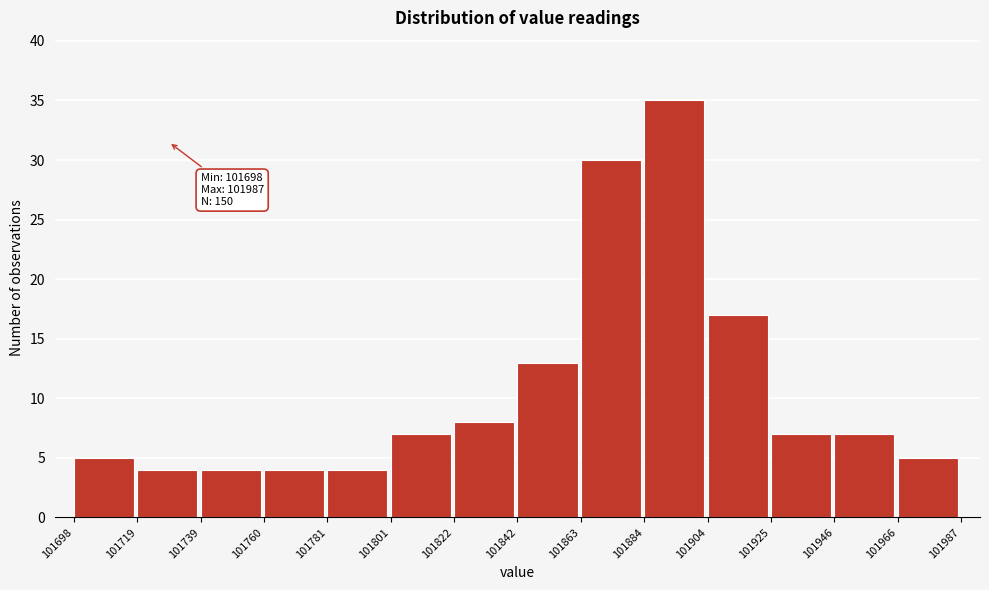

Which range on the x-axis has the tallest bar?

101884 to 101904